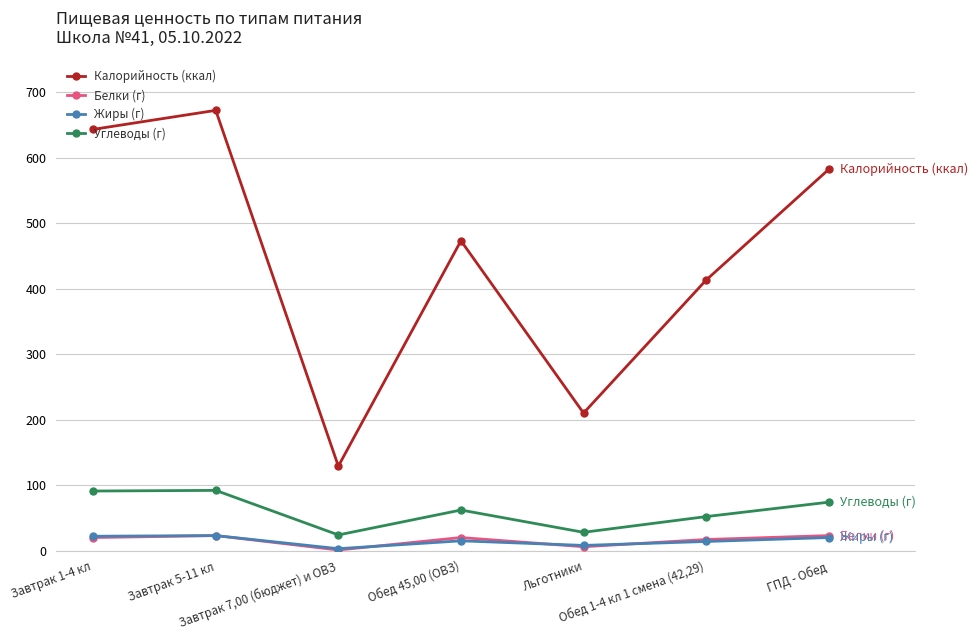

What are all the series names shown in the legend?

Калорийность (ккал), Белки (г), Жиры (г), Углеводы (г)